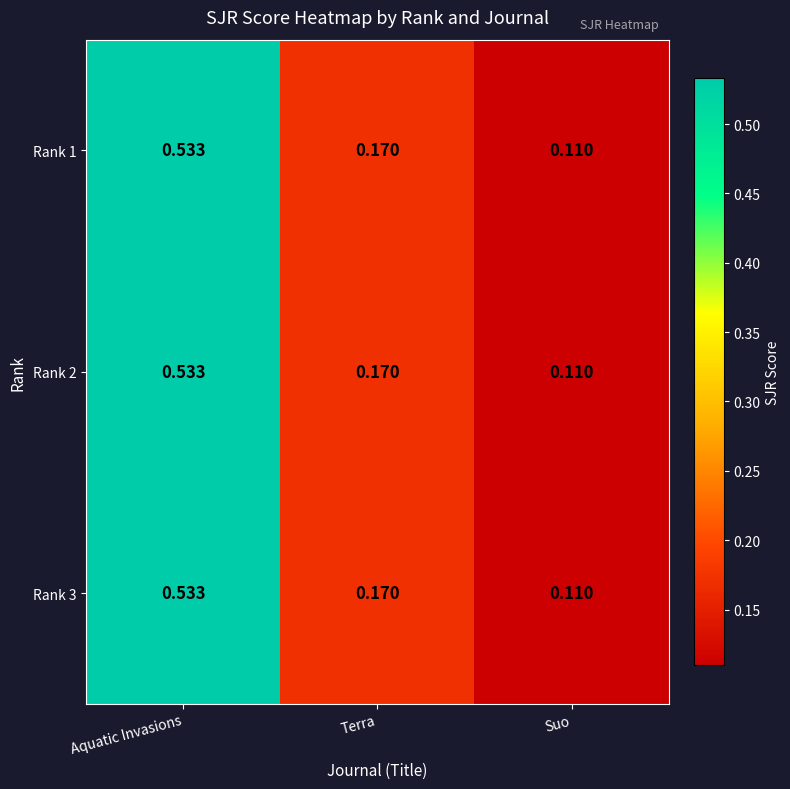

Where is Rank 1 nearest to the value 0?

Suo